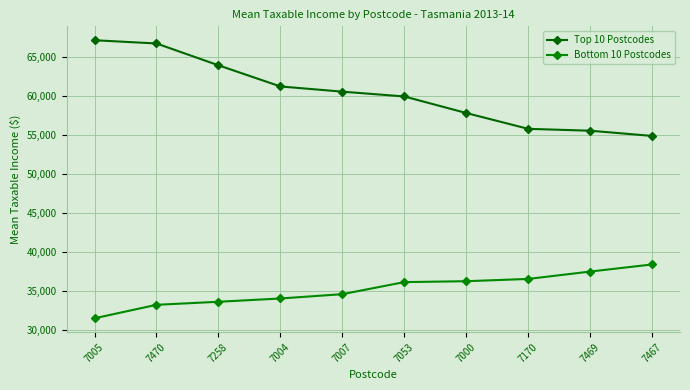

Between 7258 and 7170, which series saw the biggest shift?

Top 10 Postcodes